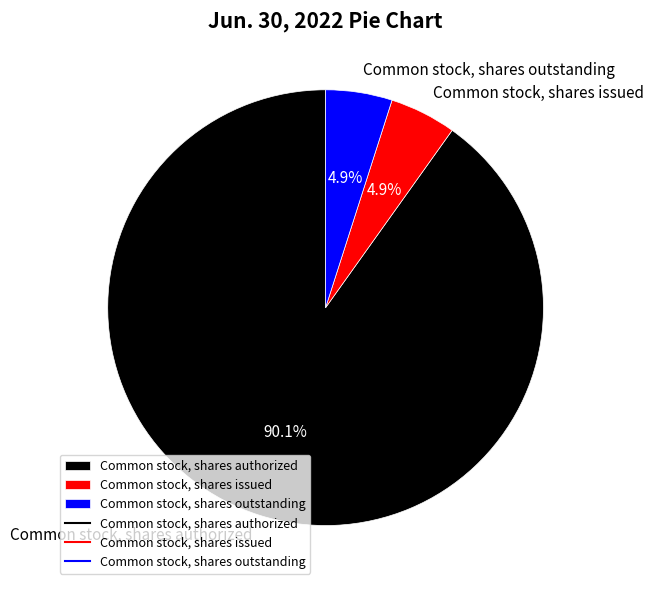

Do Common stock, shares authorized and Common stock, shares issued together represent more than half of the pie?

Yes